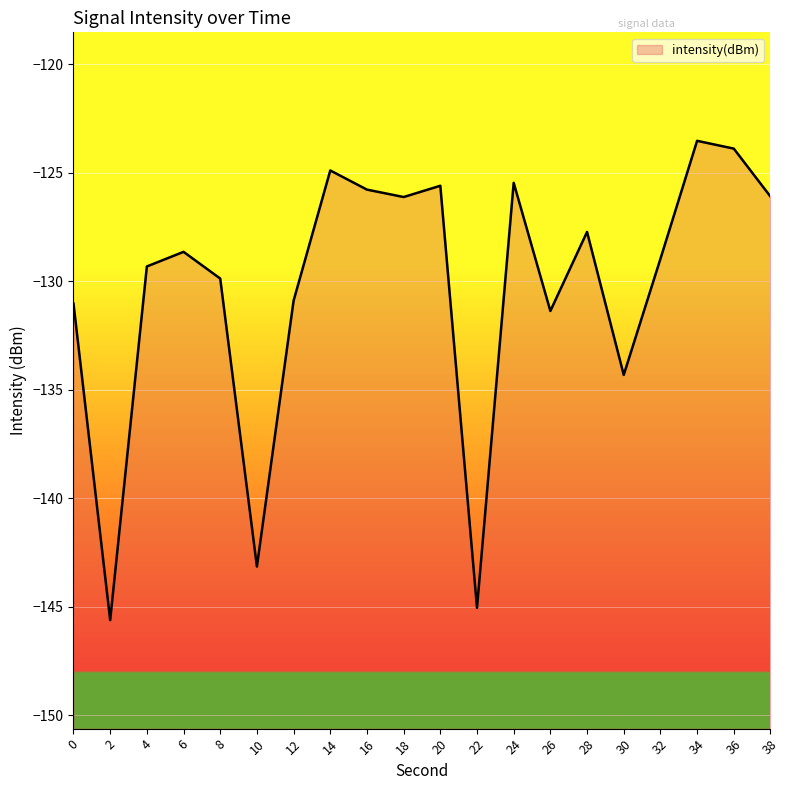

Reading left to right, list all the values displayed in this chart.

0=-131.0	2=-145.6	4=-129.3	6=-128.6	8=-129.9	10=-143.2	12=-130.9	14=-124.9	16=-125.8	18=-126.1	20=-125.6	22=-145.1	24=-125.5	26=-131.4	28=-127.7	30=-134.3	32=-129.0	34=-123.5	36=-123.9	38=-126.1